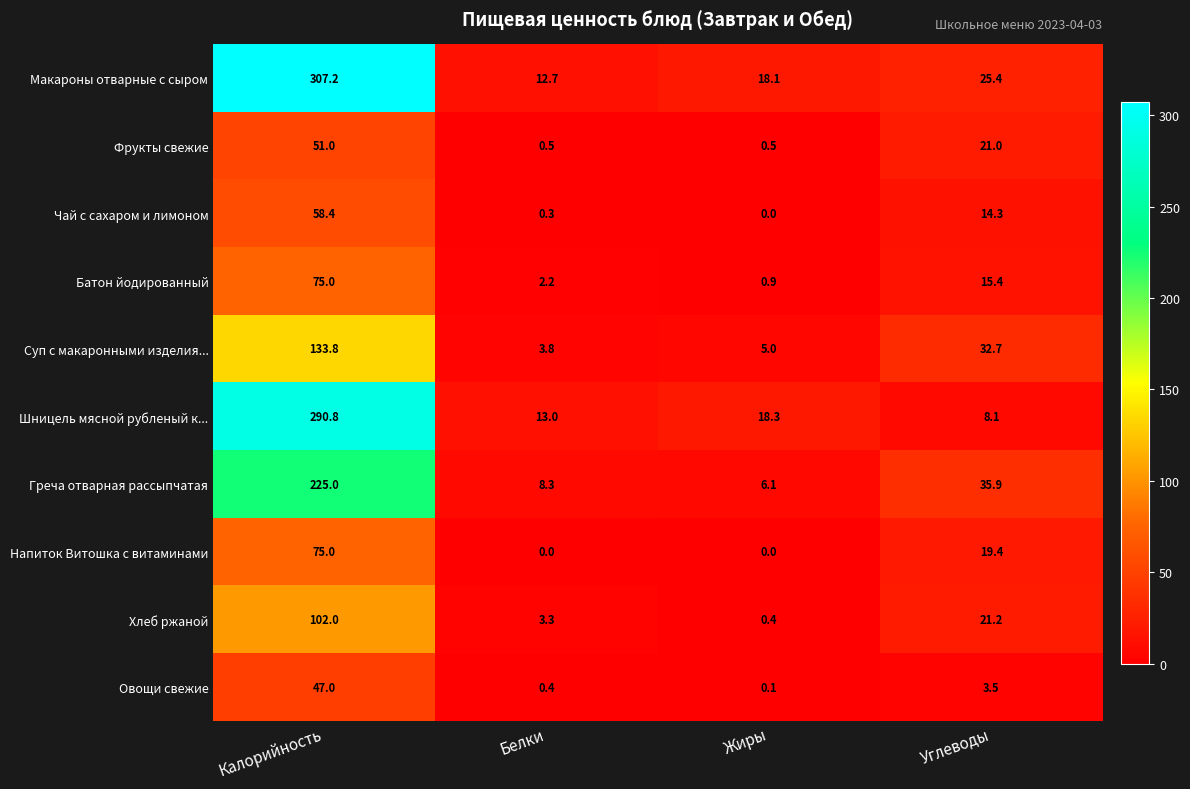

At which label is Напиток Витошка с витаминами closest to 37?

Углеводы